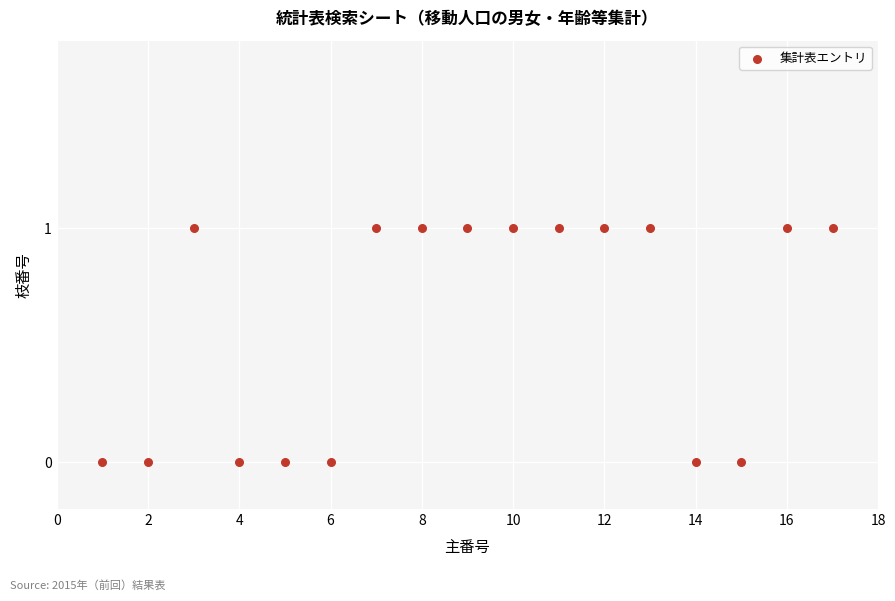

What is the range of X values (max minus min)?

16